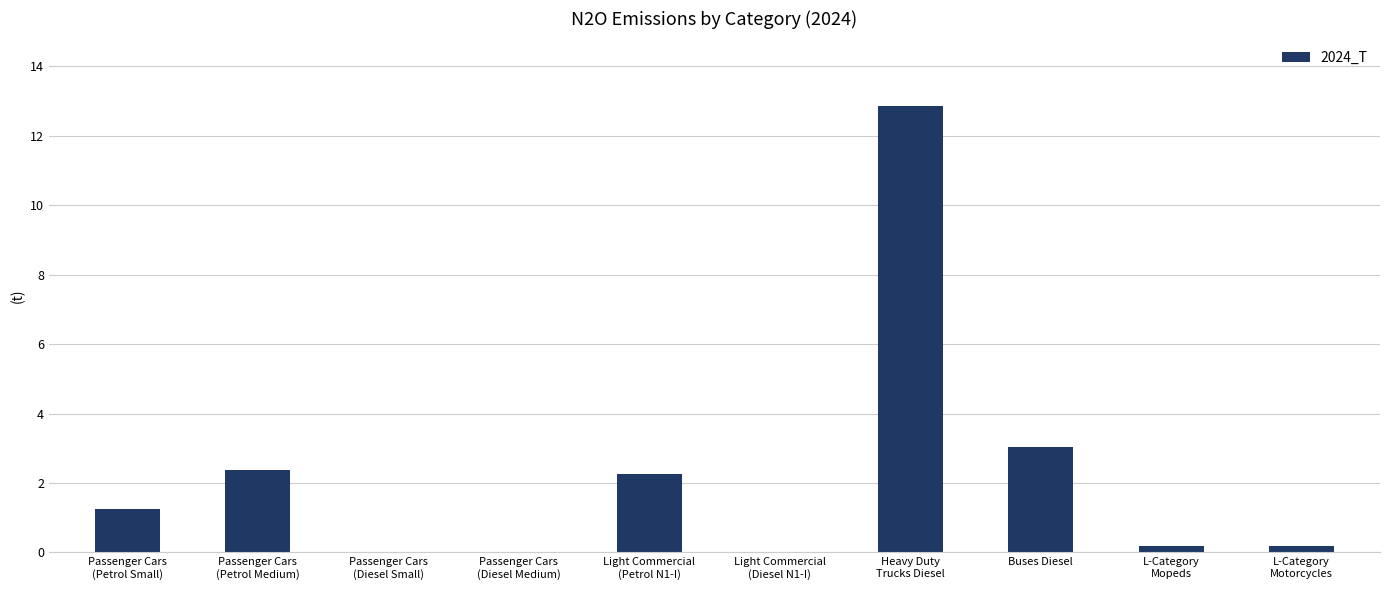

What is the maximum value shown in the chart?

12.9